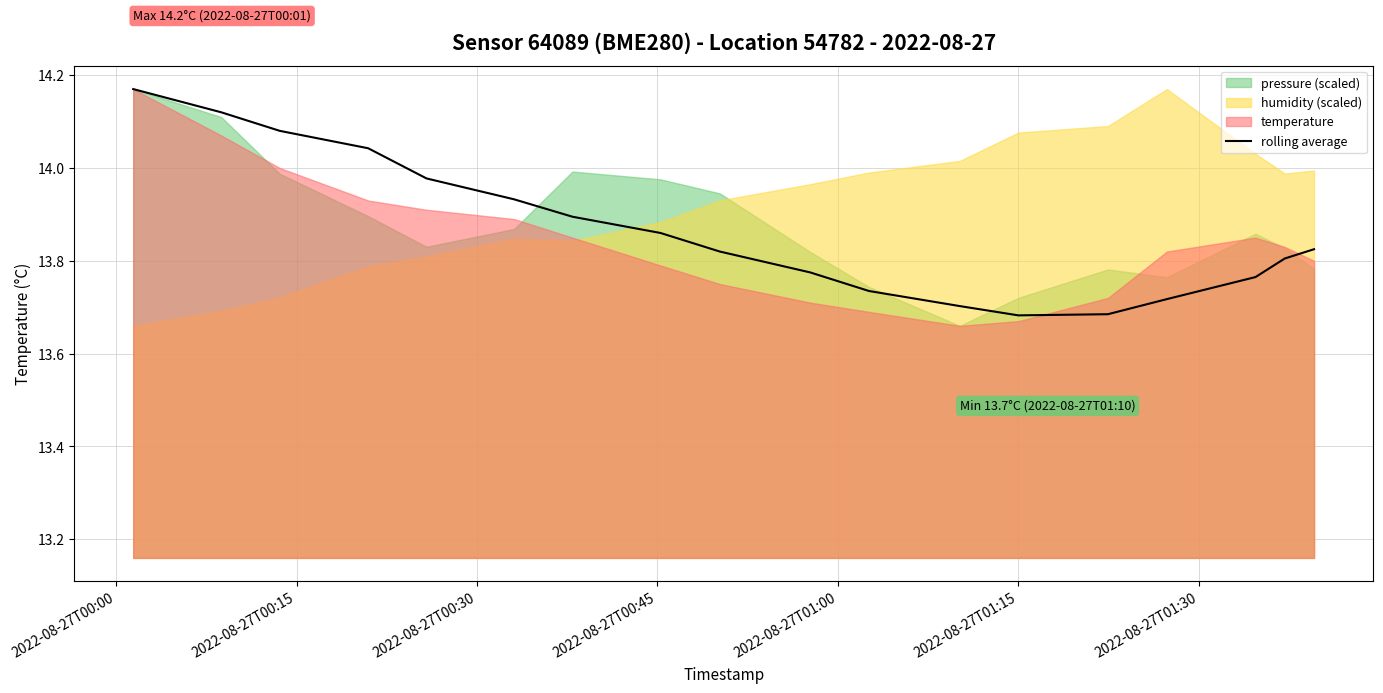

True or false: the data shows 14.2 at 2022-08-27T00:00.

True